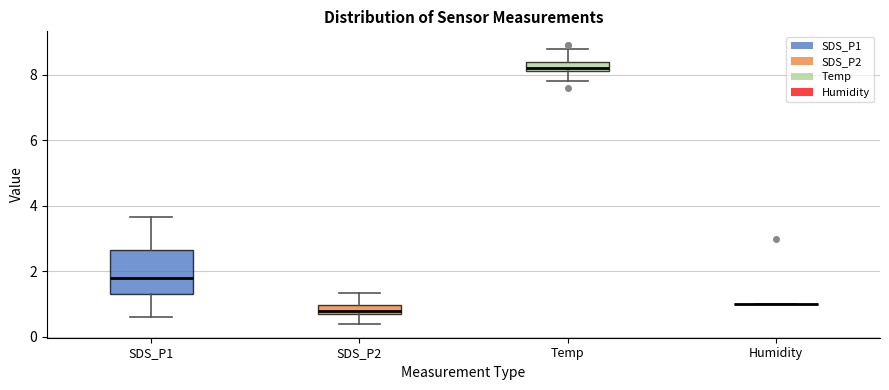

Comparing the boxes themselves (not the whiskers), which one is the tallest?

SDS_P1